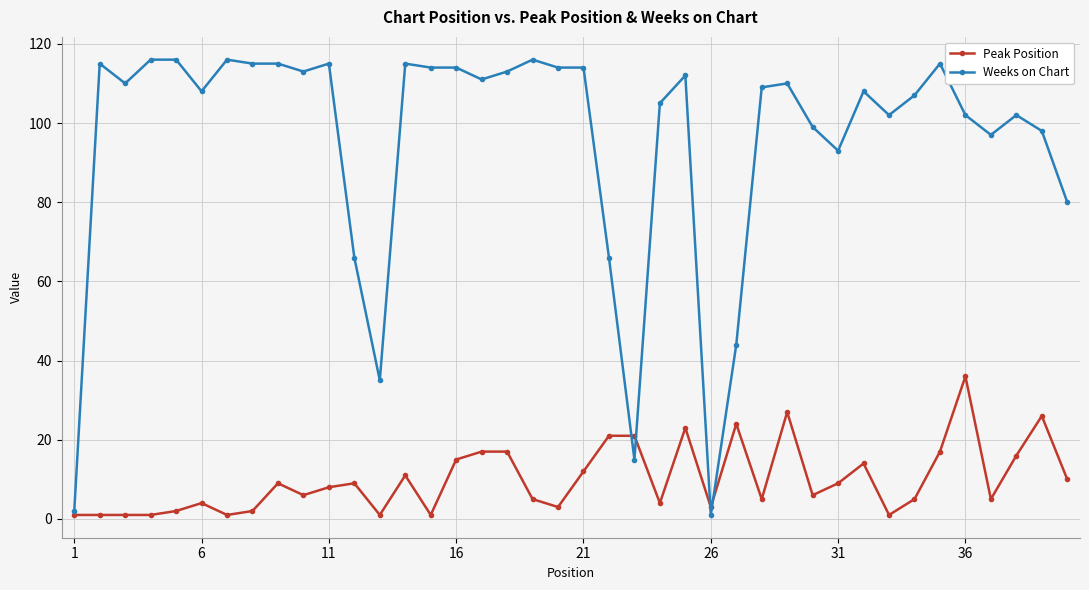

Reading right to left, list all the values displayed in this chart.

Peak Position: 10	26	16	5	36	17	5	1	14	9	6	27	5	24	3	23	4	21	21	12	3	5	17	17	15	1	11	1	9	8	6	9	2	1	4	2	1	1	1	1
Weeks on Chart: 80	98	102	97	102	115	107	102	108	93	99	110	109	44	1	112	105	15	66	114	114	116	113	111	114	114	115	35	66	115	113	115	115	116	108	116	116	110	115	2